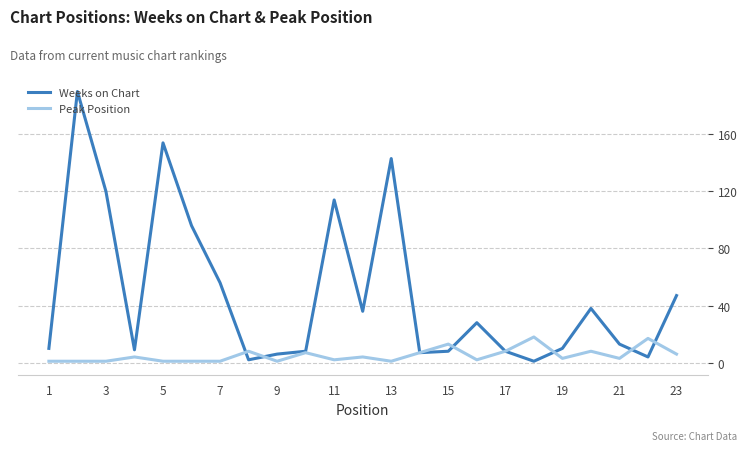

After their last crossing, which series has the higher values: Weeks on Chart or Peak Position?

Weeks on Chart